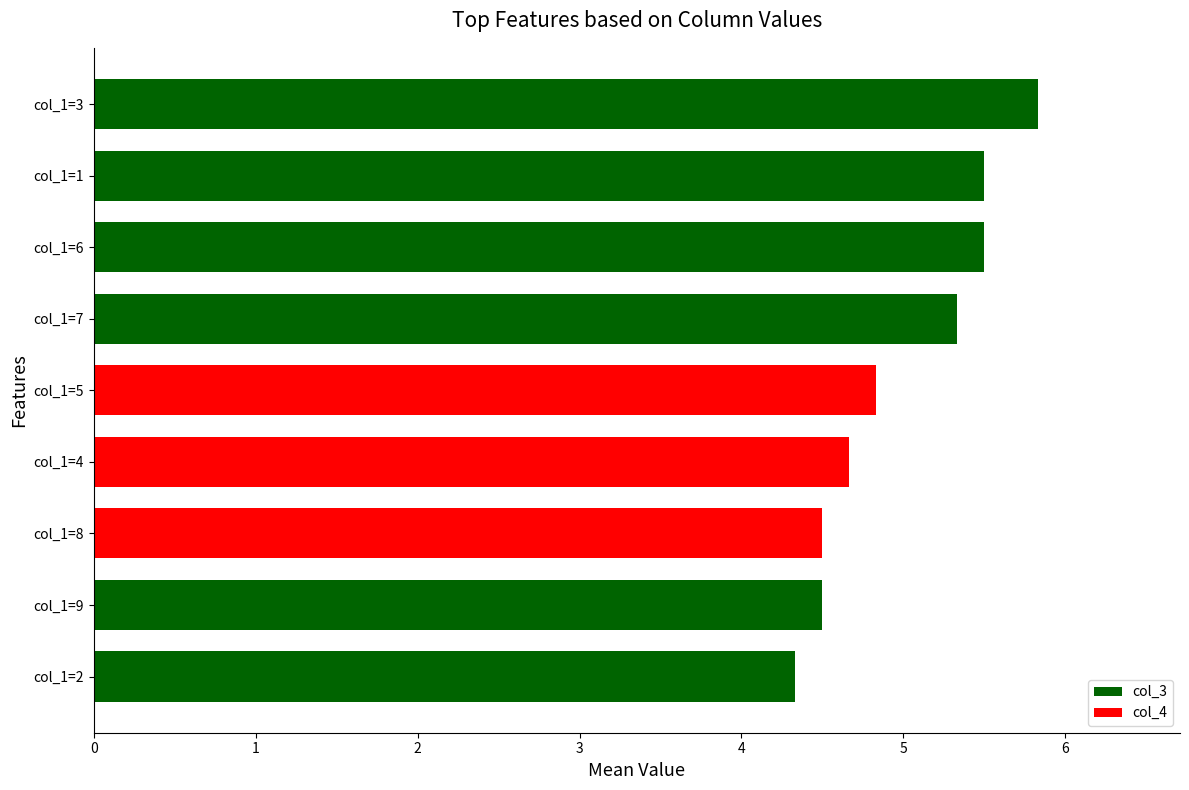

What is the smallest value displayed?

4.3